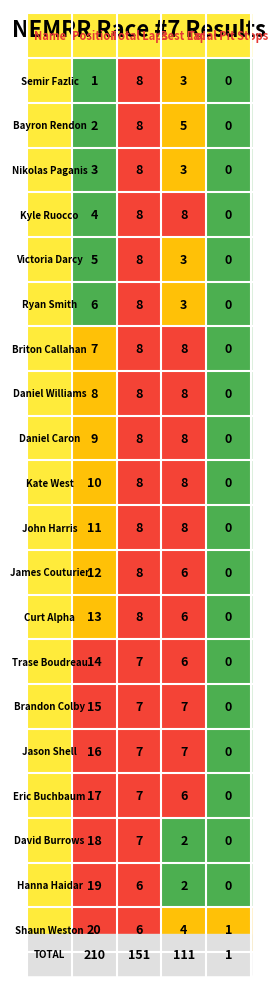

Which series changed the most between 1 and 2?

Semir Fazlic